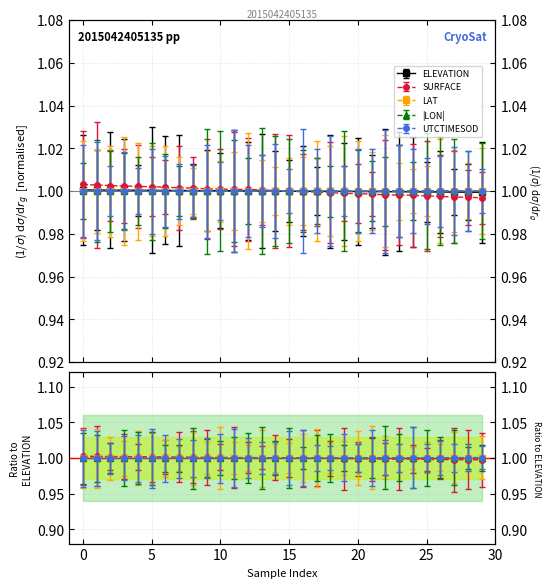

How many data points in ELEVATION are above 1?

15